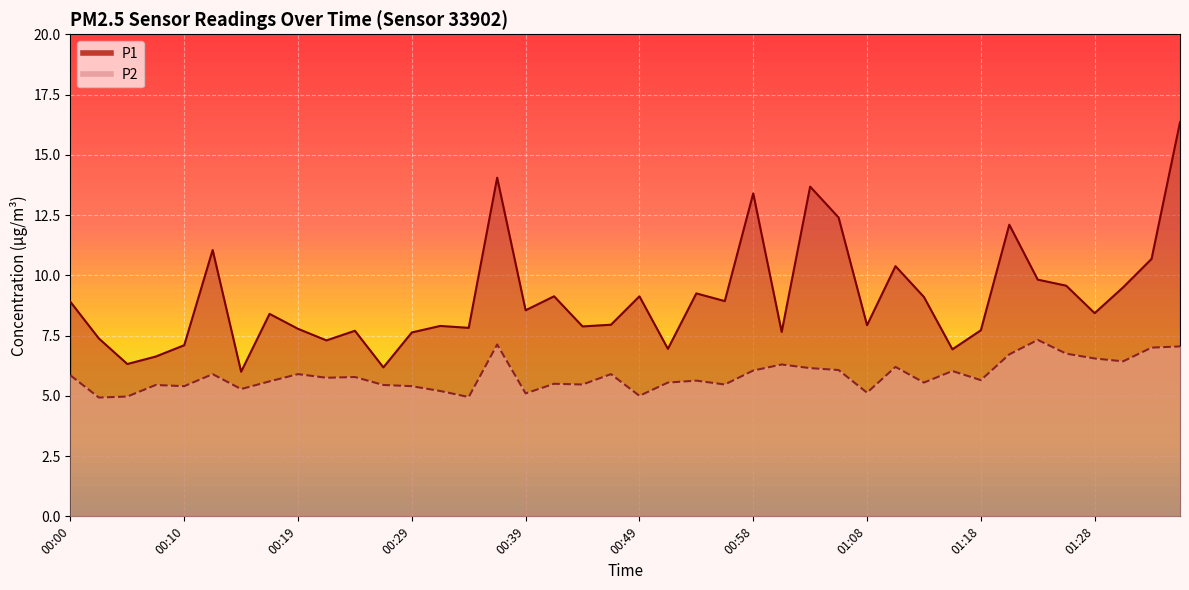

What is the difference between the maximum and second lowest values in the P2 series?

2.4